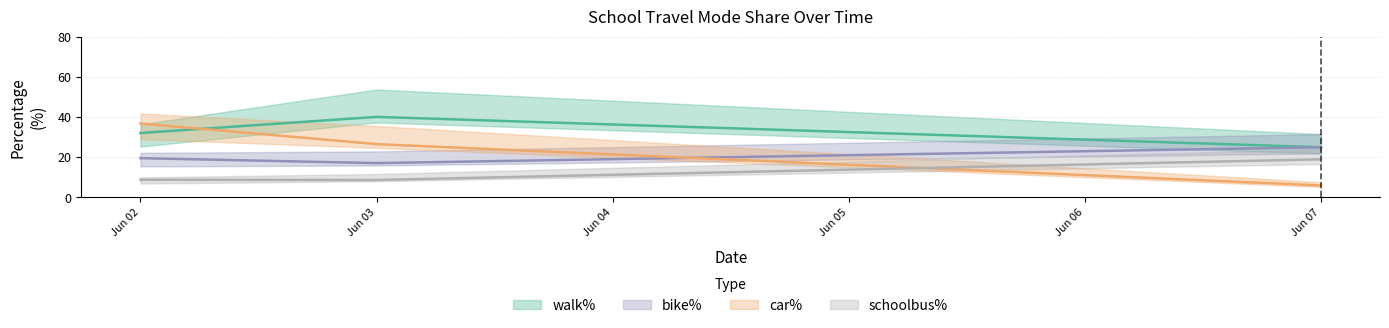

Which series has the largest total across all categories?

walk%